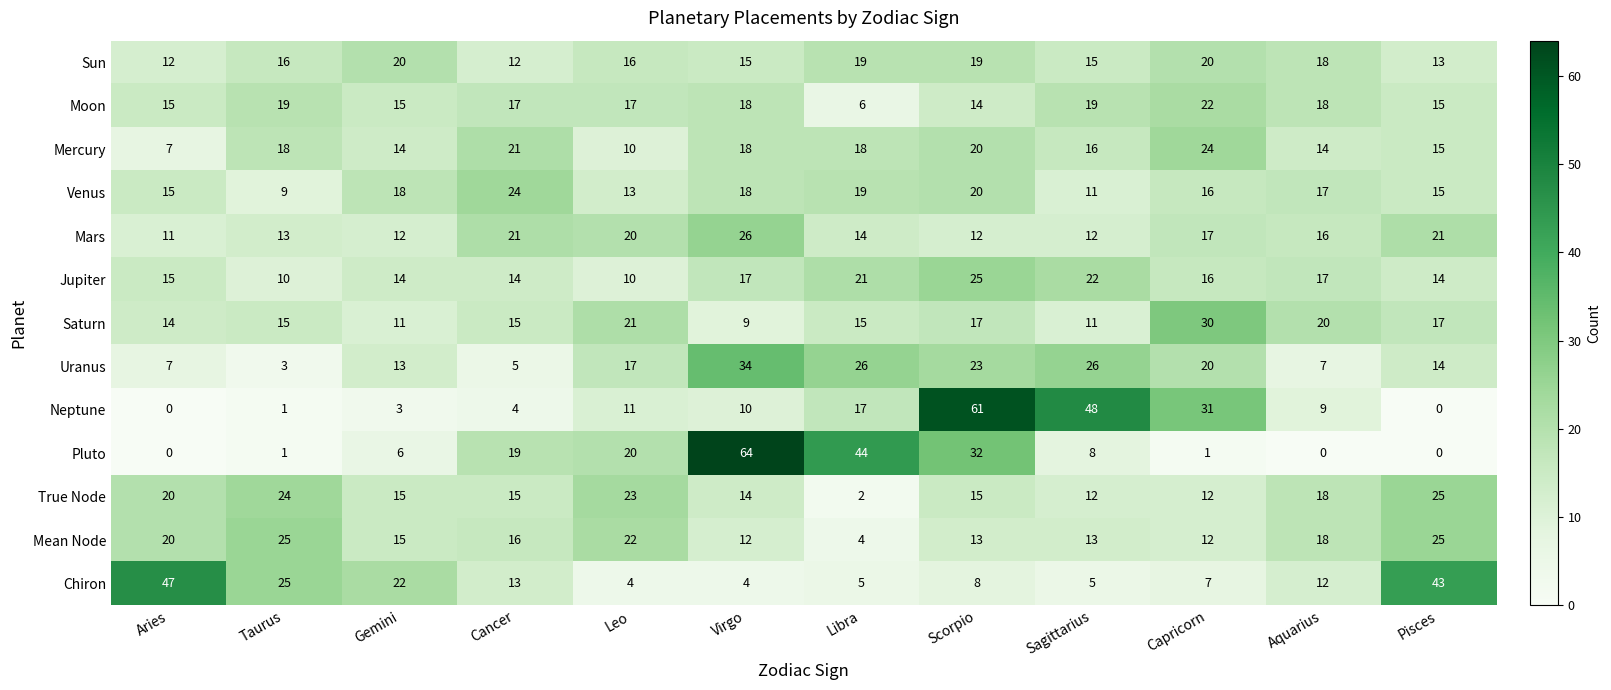

Is the value of Chiron at Leo greater than the value of Saturn at Libra?

No